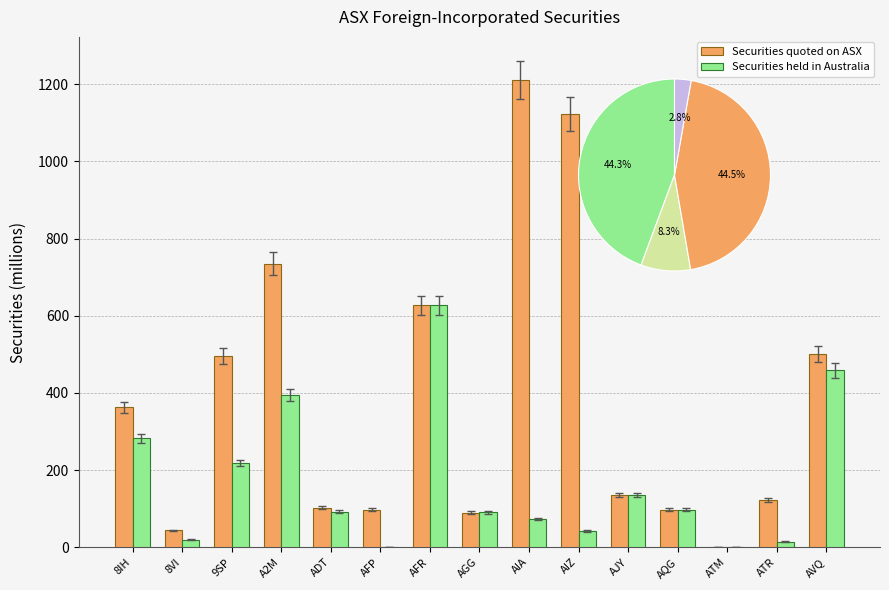

What position from the right is AFP?

10